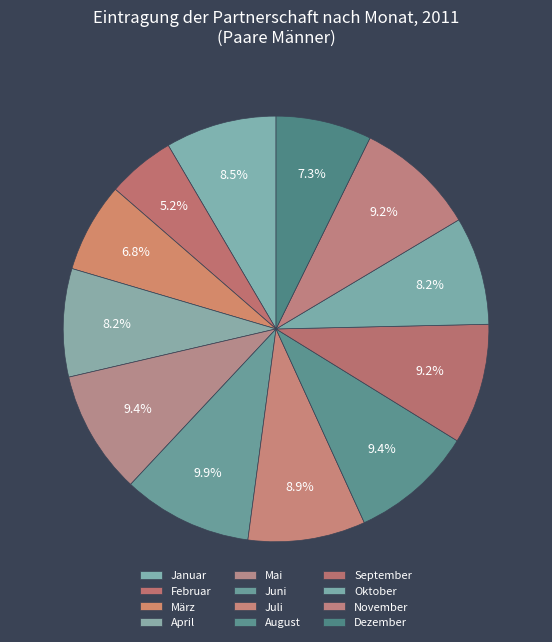

Count the number of slices in the pie.

12